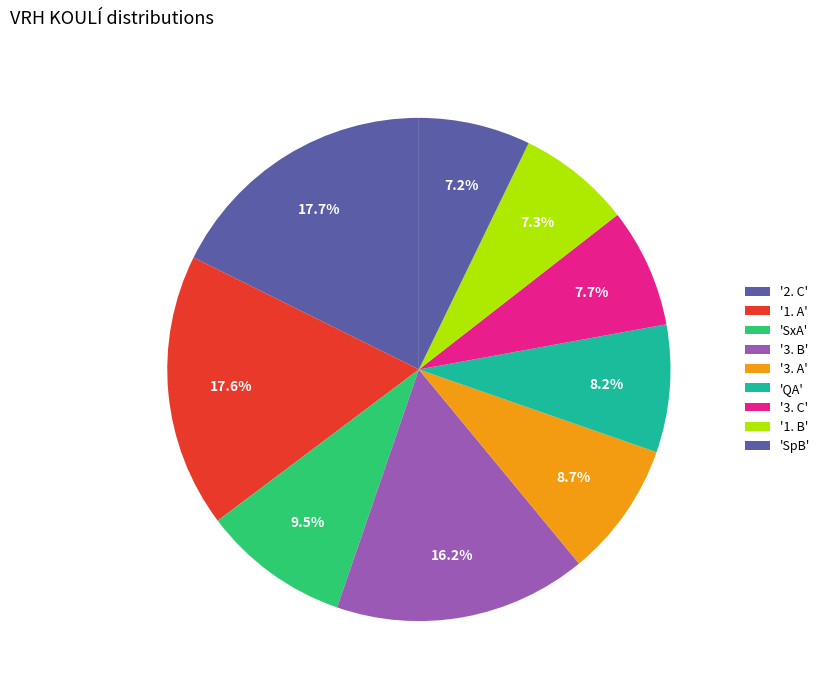

How many segments does this pie chart have?

9